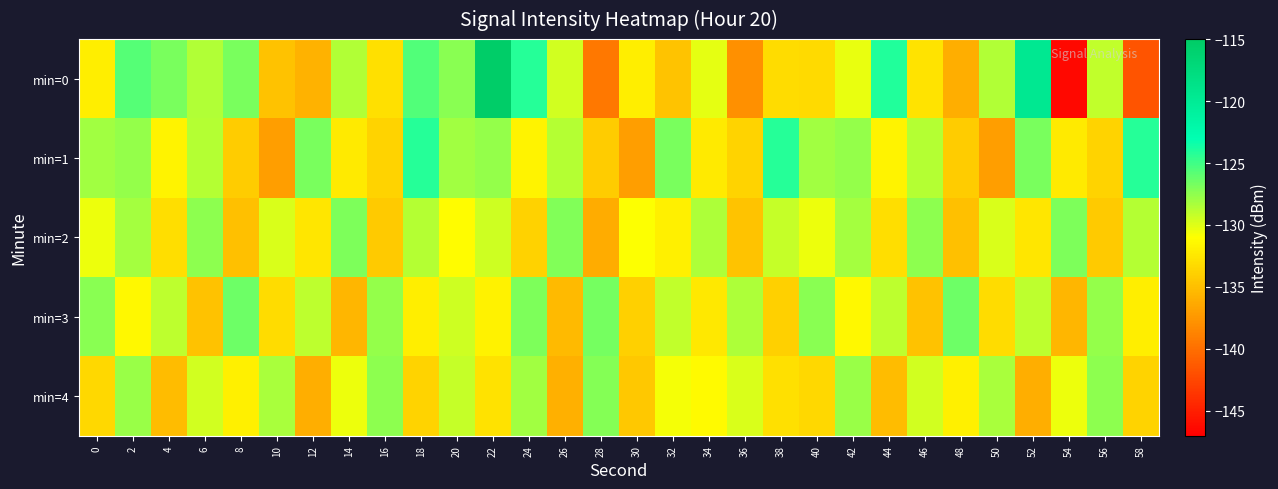

Count the number of data series in this chart.

5